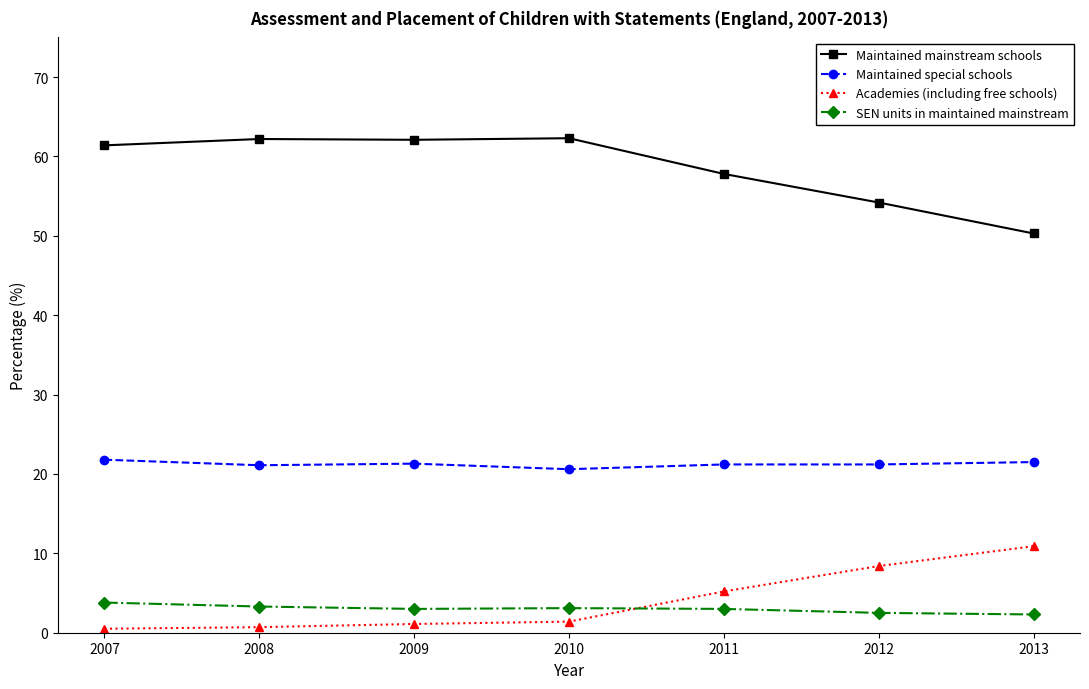

Rank the series by their maximum value, from highest to lowest.

Maintained mainstream schools, Maintained special schools, Academies (including free schools), SEN units in maintained mainstream